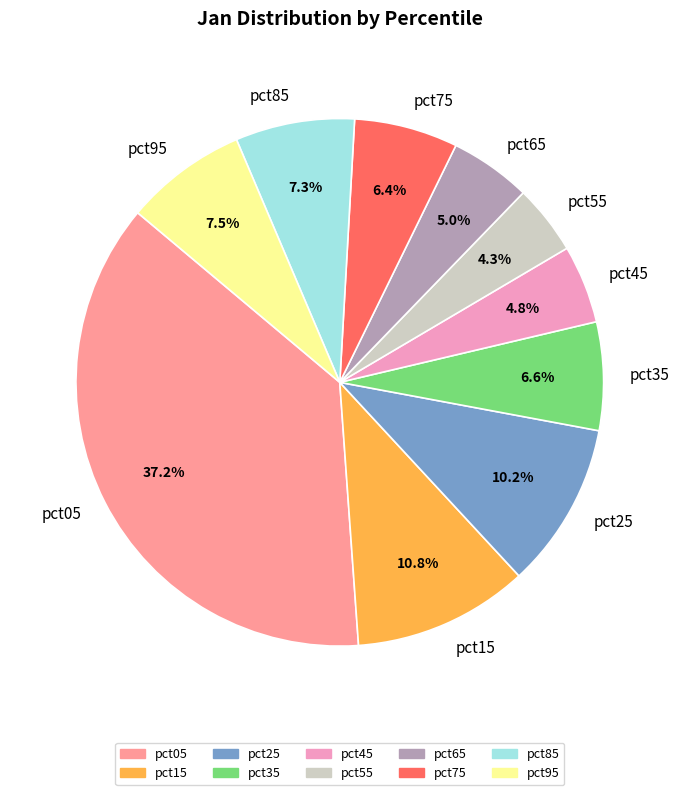

Between pct45 and pct85, which is larger?

pct85